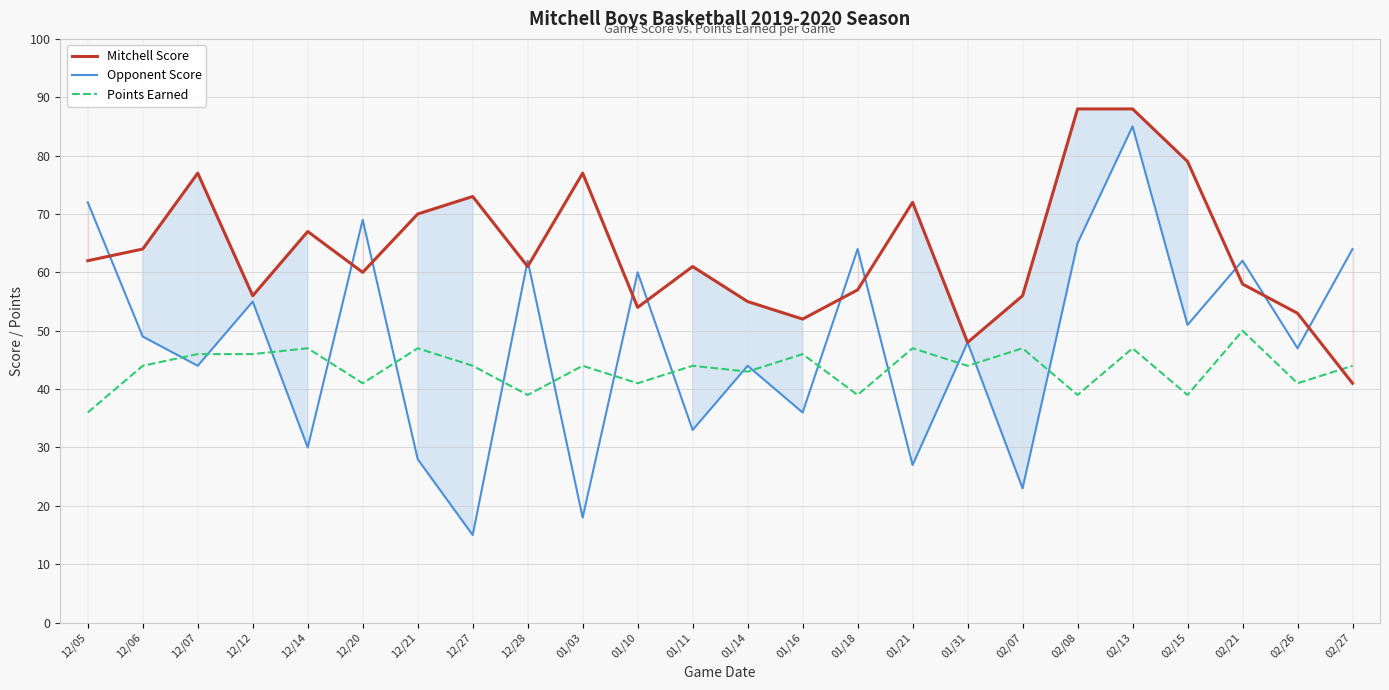

Rank the categories by Opponent Score value from highest to lowest.

02/13, 12/05, 12/20, 02/08, 01/18, 02/27, 12/28, 02/21, 01/10, 12/12, 02/15, 12/06, 01/31, 02/26, 12/07, 01/14, 01/16, 01/11, 12/14, 12/21, 01/21, 02/07, 01/03, 12/27